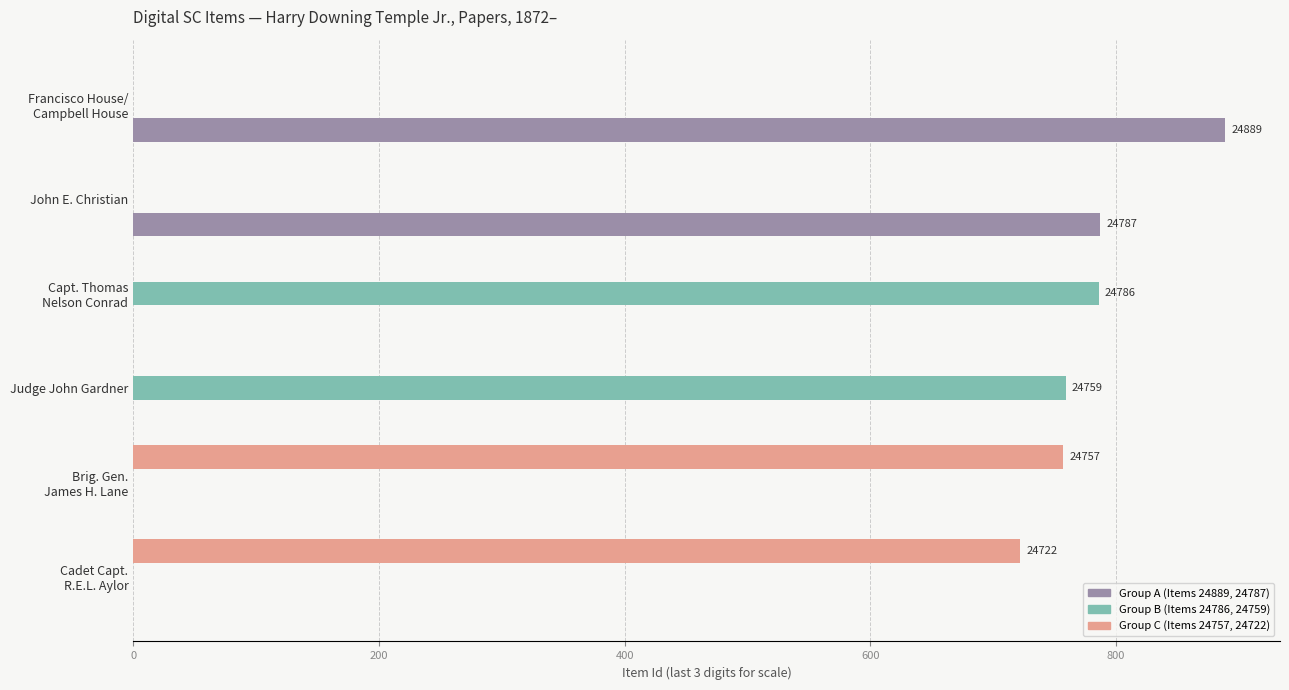

What is the greatest value displayed?

889